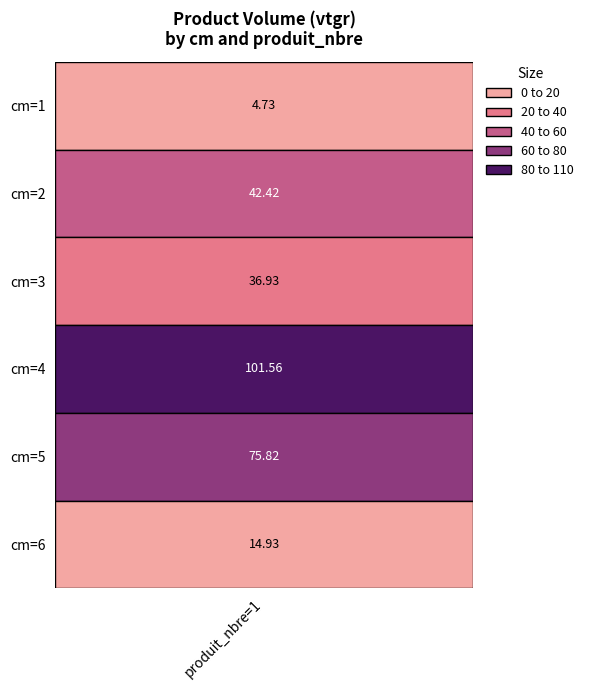

Where is the data nearest to the value 53?

2